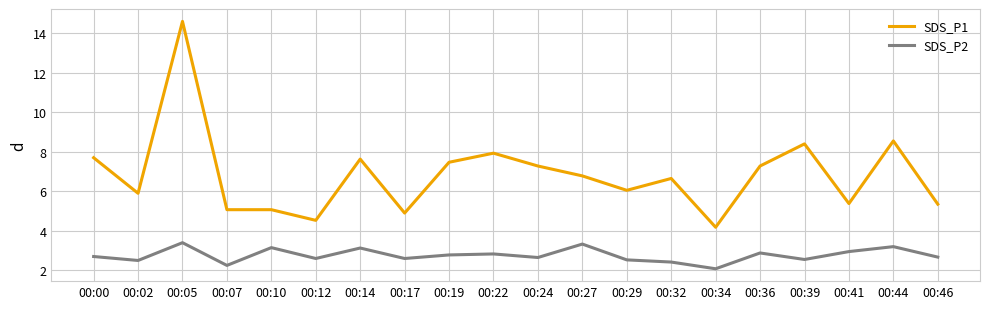

Which series has the largest range (max minus min)?

SDS_P1